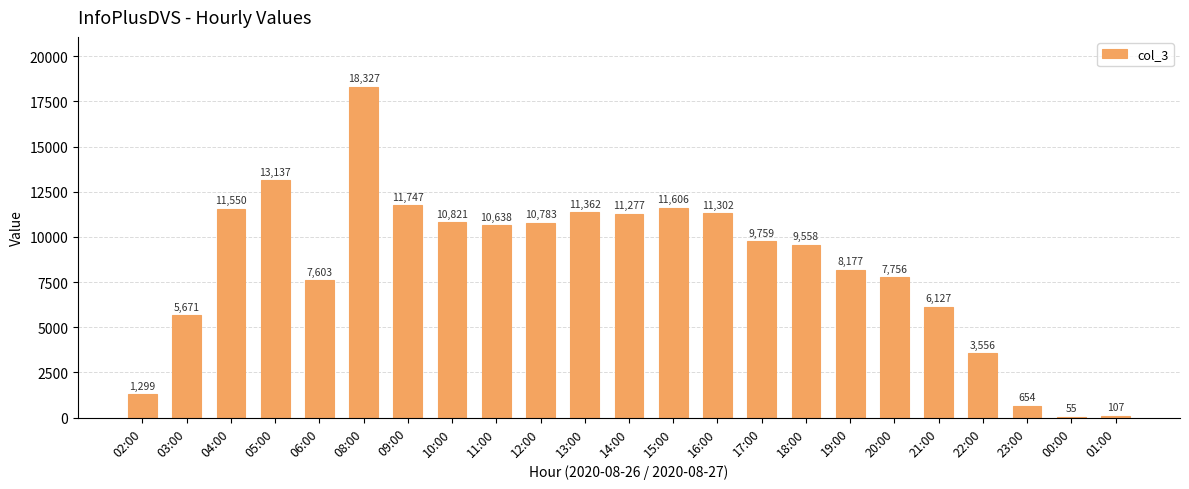

What is the ratio of the value at 04:00 to the value at 03:00?

2.0